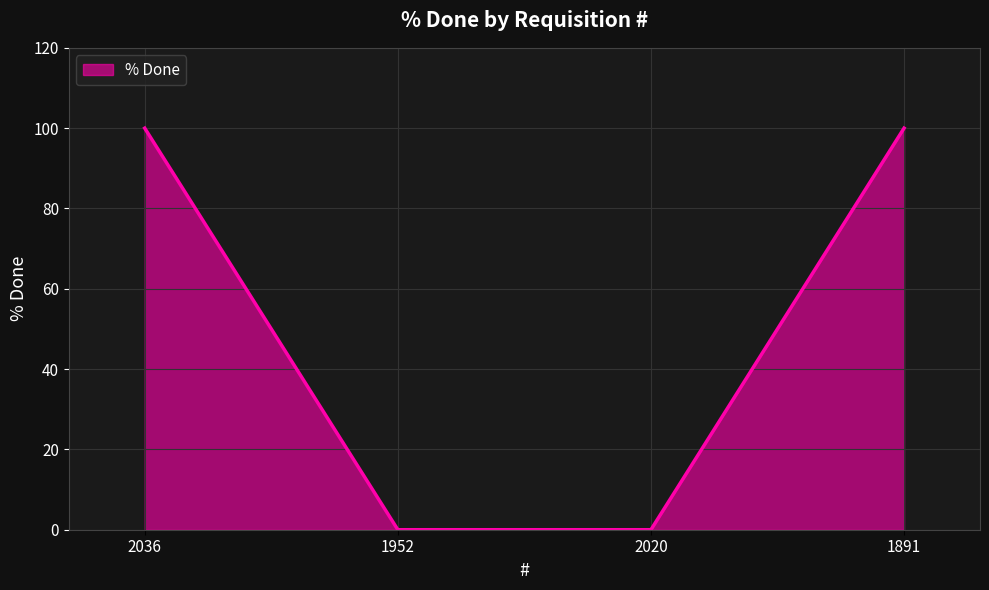

How many lines are shown in the chart?

1